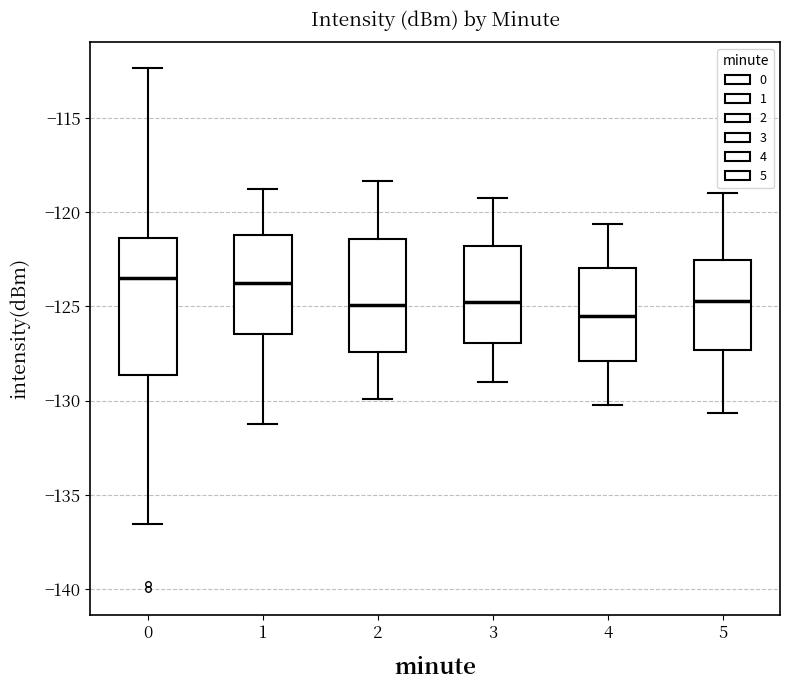

Reading left to right, read every box against the y-axis: the position of its median line, the range the box covers, and the ends of its whiskers. The values are not printed on the chart, so give them approximately, as read against the axis.

0: median -123.5, box -128.5 to -121.5, whiskers -136.5 to -112.5
1: median -123.5, box -126.5 to -121.0, whiskers -131.0 to -119.0
2: median -125.0, box -127.5 to -121.5, whiskers -130.0 to -118.5
3: median -125.0, box -127.0 to -122.0, whiskers -129.0 to -119.0
4: median -125.5, box -128.0 to -123.0, whiskers -130.0 to -120.5
5: median -124.5, box -127.5 to -122.5, whiskers -130.5 to -119.0